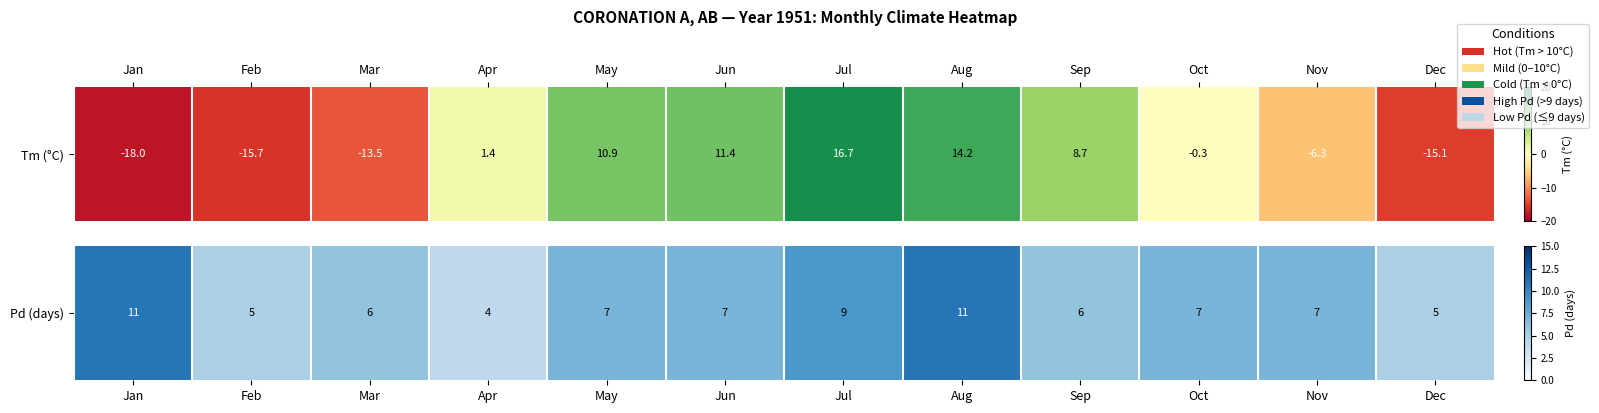

What is the change in value from Jan to Jul?

-2